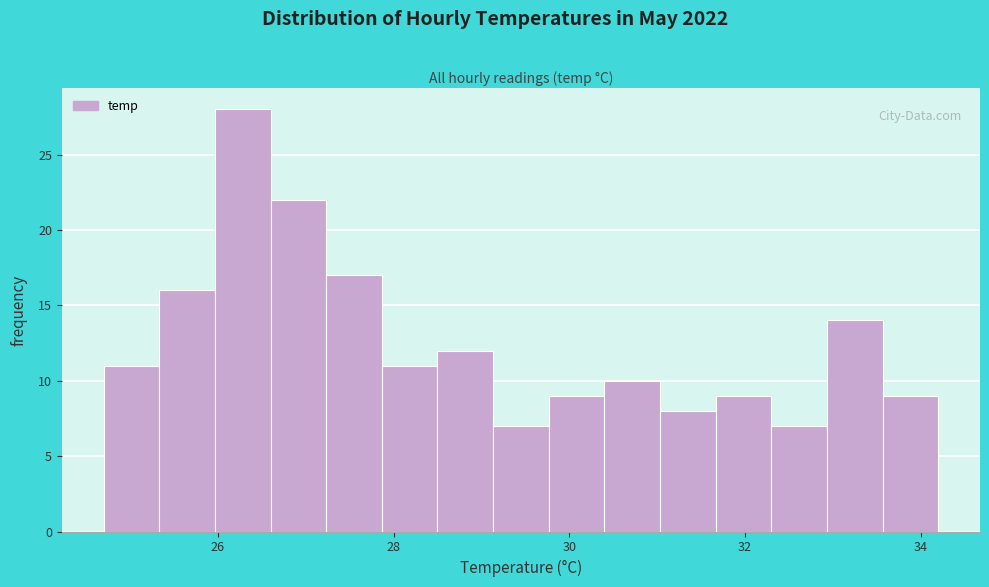

Around what value on the x-axis is the tallest bar? Give the approximate position of its centre, as read against the axis.

26.2